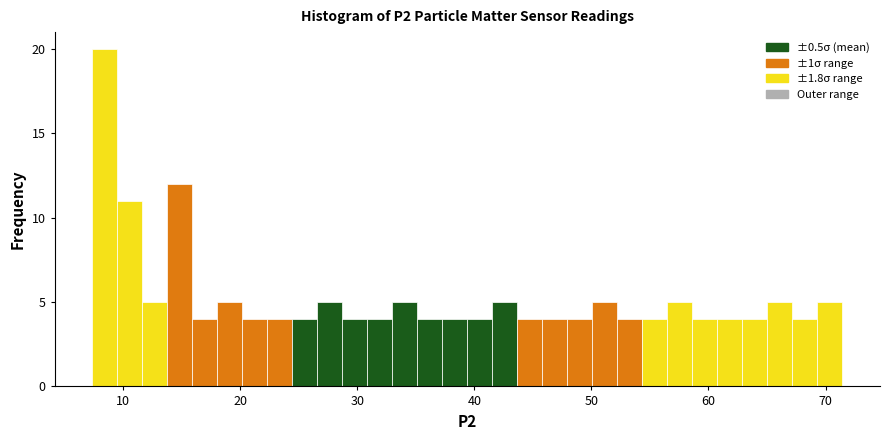

Around what value on the x-axis is the tallest bar? Give the approximate position of its centre, as read against the axis.

8